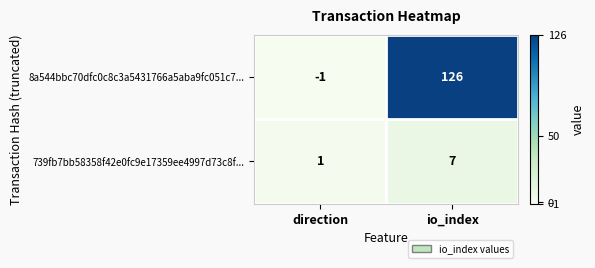

At which label is 8a544bbc70dfc0c8c3a5431766a5aba9fc051c7... closest to 62?

direction